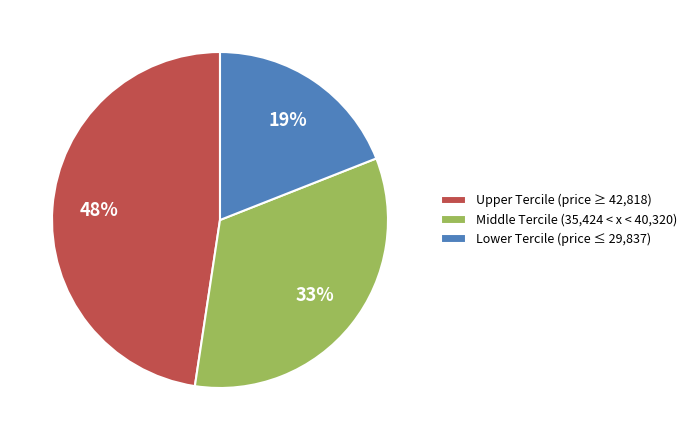

Which slice is the largest?

Upper Tercile (price ≥ 42,818)